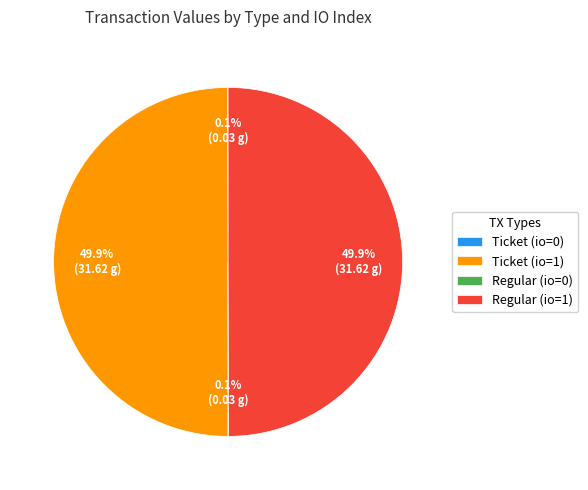

What portion of the pie excludes Ticket (io=1)?

50.1%